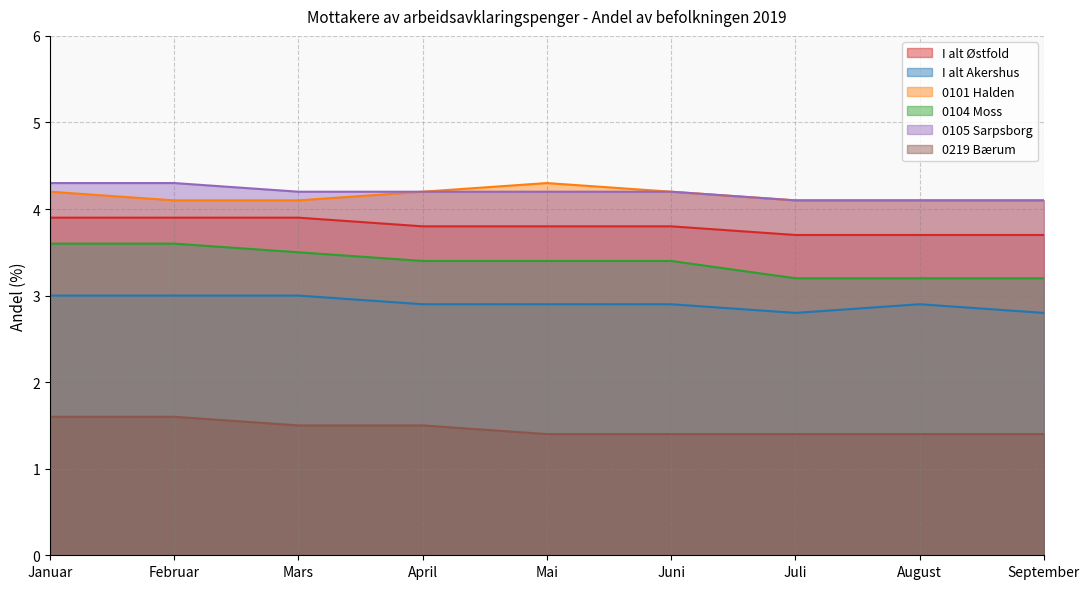

Does the chart have visible grid lines?

Yes